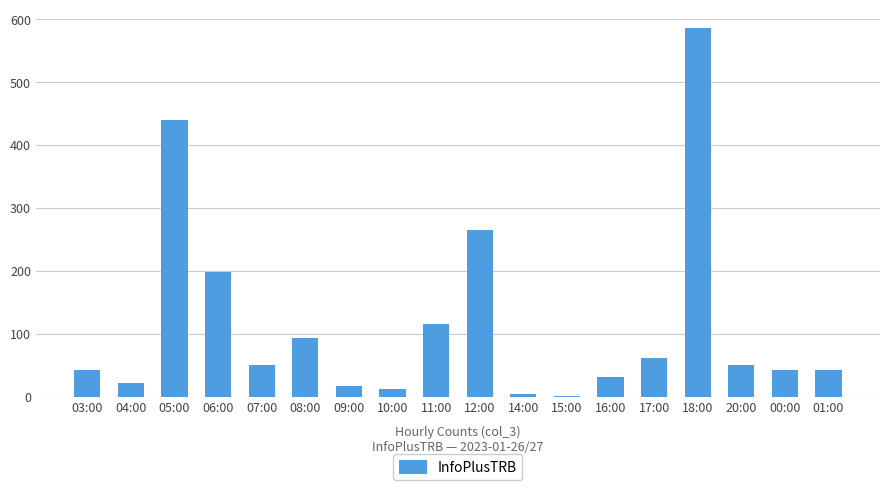

Are the bars horizontal?

No